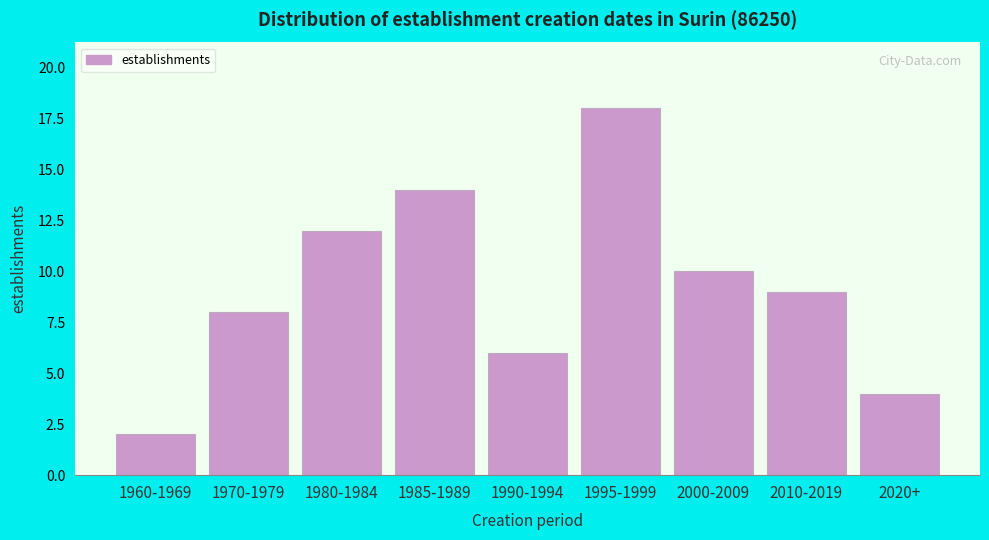

Reading left to right, extract all data points from this chart.

1960-1969=2	1970-1979=8	1980-1984=12	1985-1989=14	1990-1994=6	1995-1999=18	2000-2009=10	2010-2019=9	2020+=4